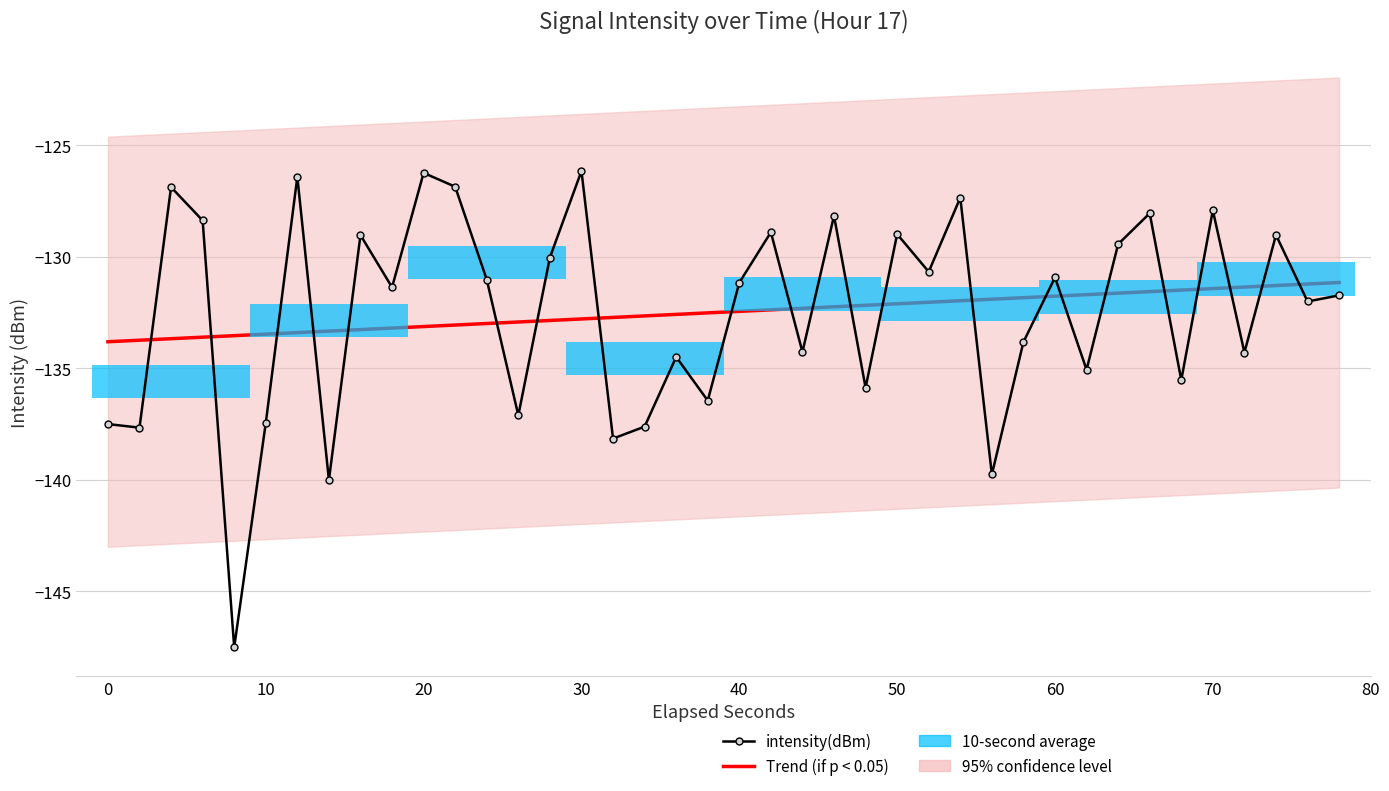

Reading left to right, extract all data points from this chart.

Trend (if p < 0.05): -133.8	-133.7	-133.7	-133.6	-133.5	-133.5	-133.4	-133.3	-133.3	-133.2	-133.1	-133.1	-133.0	-132.9	-132.9	-132.8	-132.7	-132.7	-132.6	-132.5	-132.5	-132.4	-132.3	-132.2	-132.2	-132.1	-132.0	-132.0	-131.9	-131.8	-131.8	-131.7	-131.6	-131.6	-131.5	-131.4	-131.4	-131.3	-131.2	-131.2
intensity(dBm): -137.5	-137.7	-126.9	-128.4	-147.5	-137.5	-126.4	-140.0	-129.0	-131.4	-126.2	-126.9	-131.0	-137.1	-130.0	-126.2	-138.2	-137.6	-134.5	-136.5	-131.2	-128.9	-134.3	-128.2	-135.9	-129.0	-130.7	-127.4	-139.8	-133.8	-130.9	-135.1	-129.4	-128.1	-135.5	-127.9	-134.3	-129.0	-132.0	-131.7